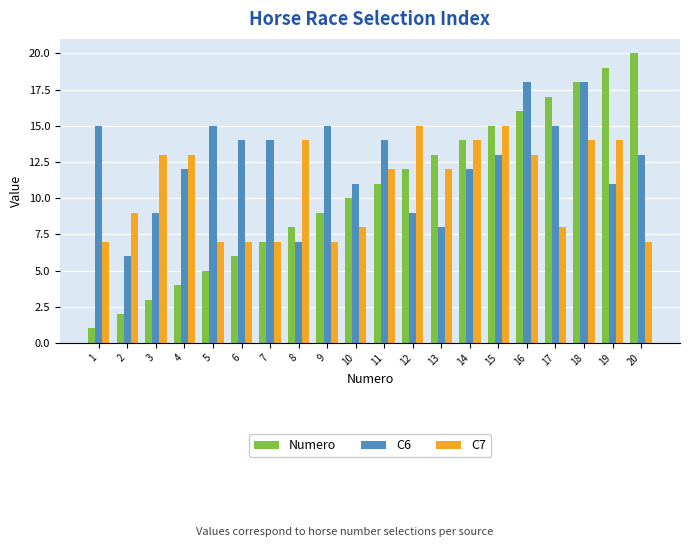

Reading left to right, list all the values displayed in this chart.

Numero: 1=1	2=2	3=3	4=4	5=5	6=6	7=7	8=8	9=9	10=10	11=11	12=12	13=13	14=14	15=15	16=16	17=17	18=18	19=19	20=20
C6: 1=15	2=6	3=9	4=12	5=15	6=14	7=14	8=7	9=15	10=11	11=14	12=9	13=8	14=12	15=13	16=18	17=15	18=18	19=11	20=13
C7: 1=7	2=9	3=13	4=13	5=7	6=7	7=7	8=14	9=7	10=8	11=12	12=15	13=12	14=14	15=15	16=13	17=8	18=14	19=14	20=7